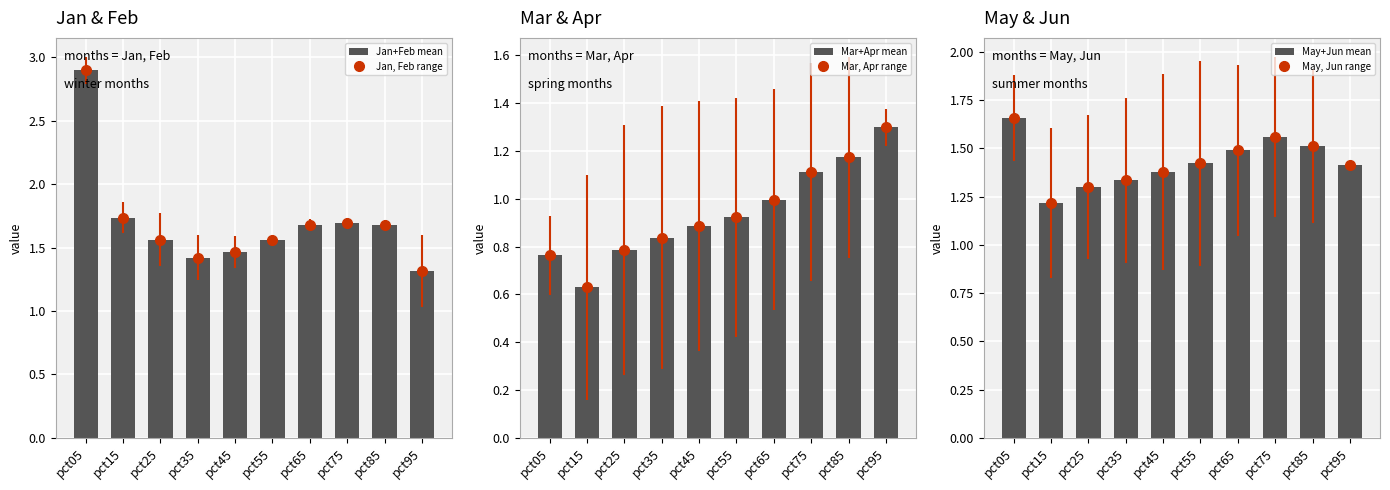

List the series in order of their overall mean, highest first.

Jan+Feb mean, May+Jun mean, Mar+Apr mean